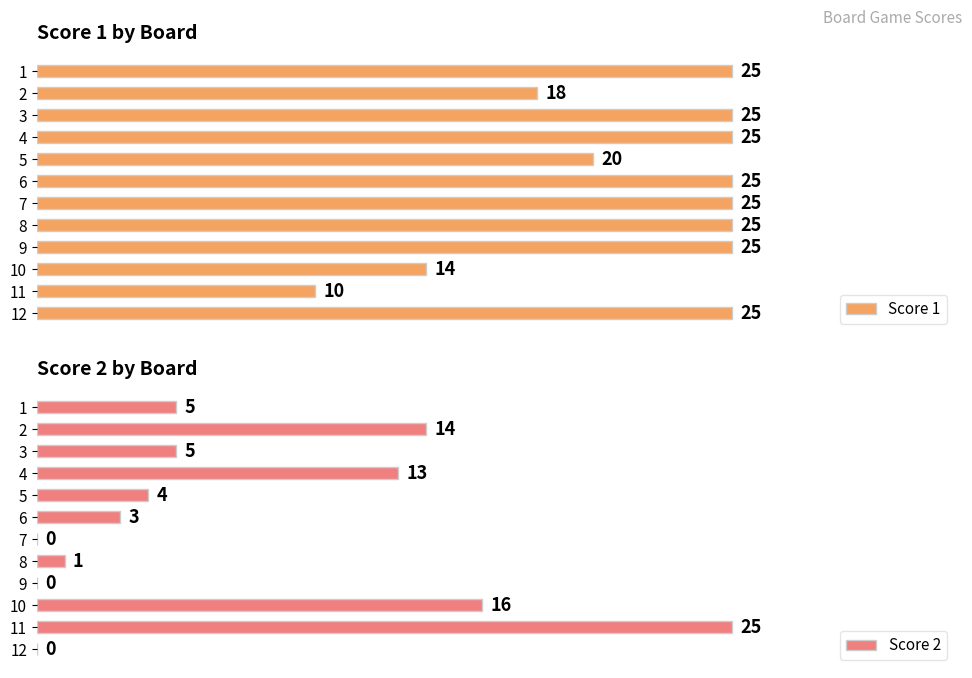

What are all the series names shown in the legend?

Score 1, Score 2